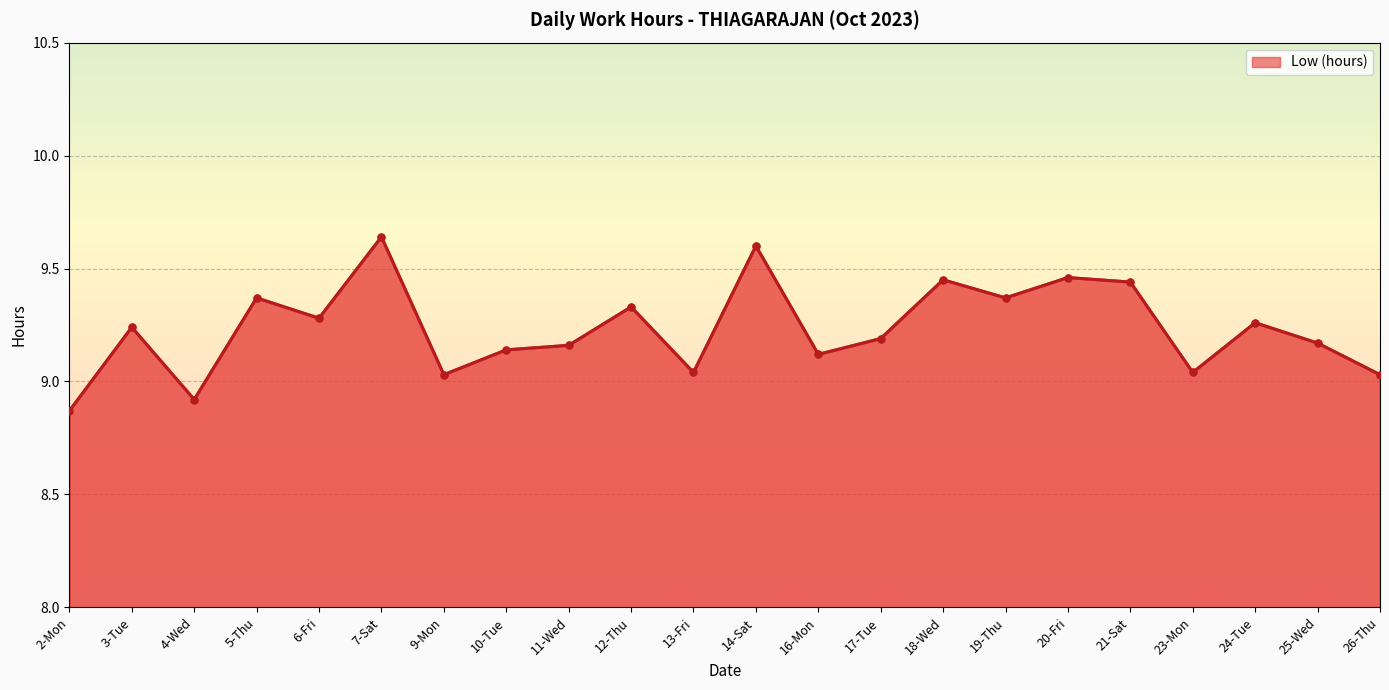

What is the minimum value shown in the chart?

8.9